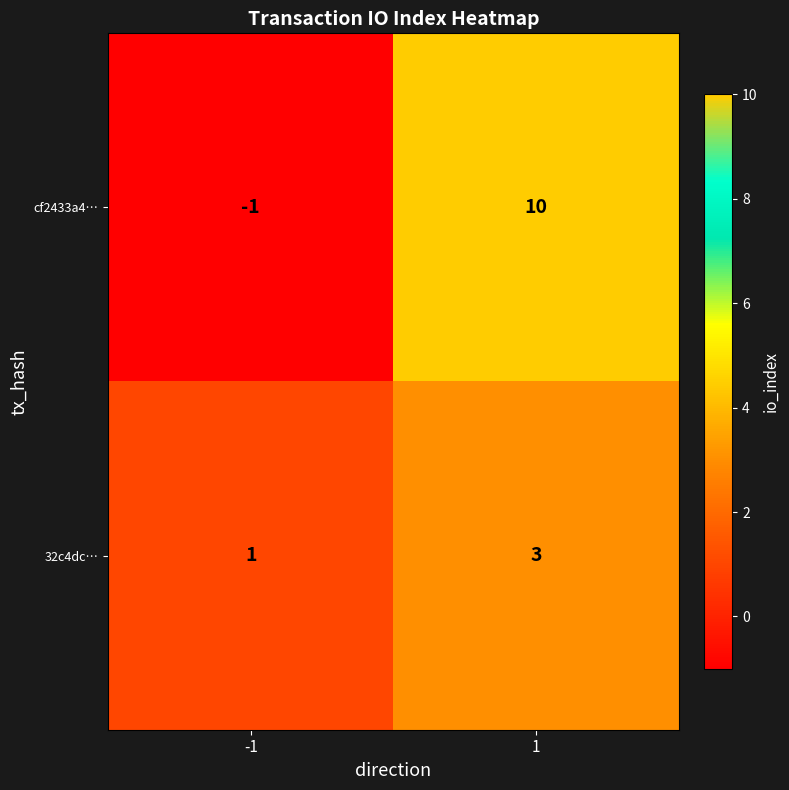

What is the minimum value shown in the chart?

-1